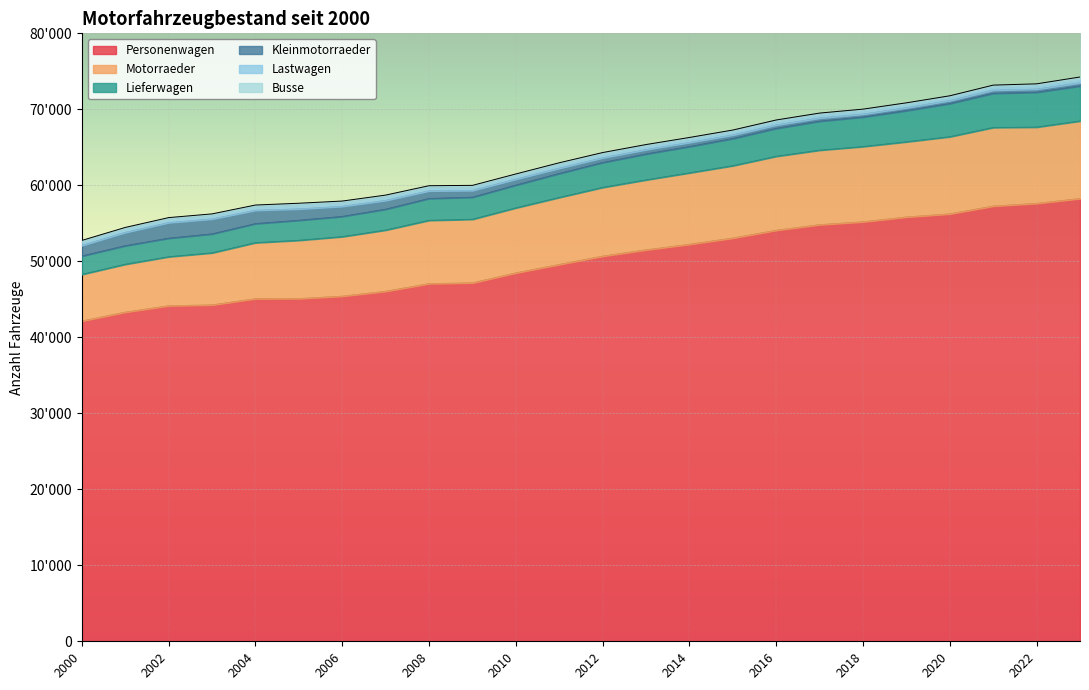

What is the total value across all series at 2020?

71783